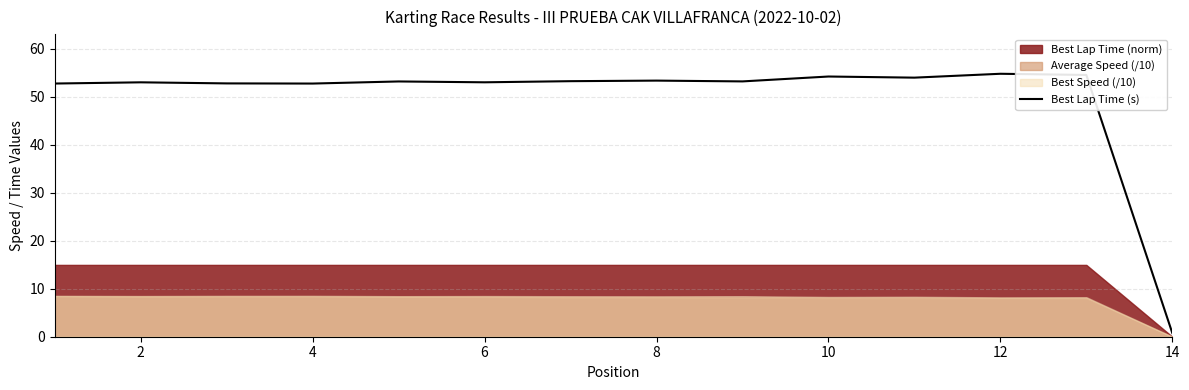

How many points are higher than both their immediate neighbors (excluding endpoints)?

5